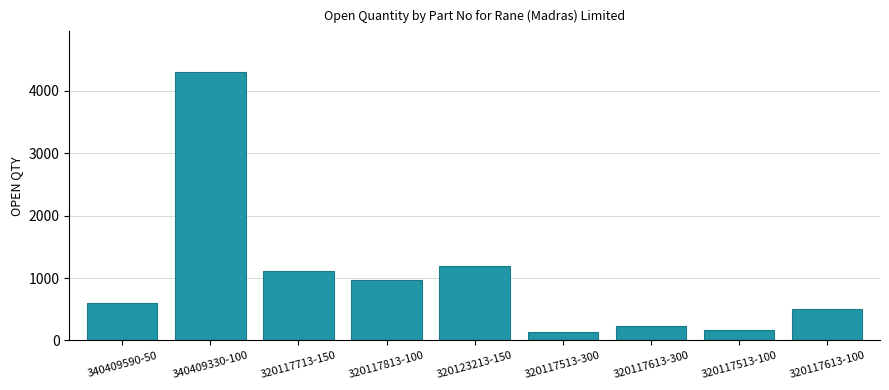

True or false: the data shows 1111 at 320117713-150.

True